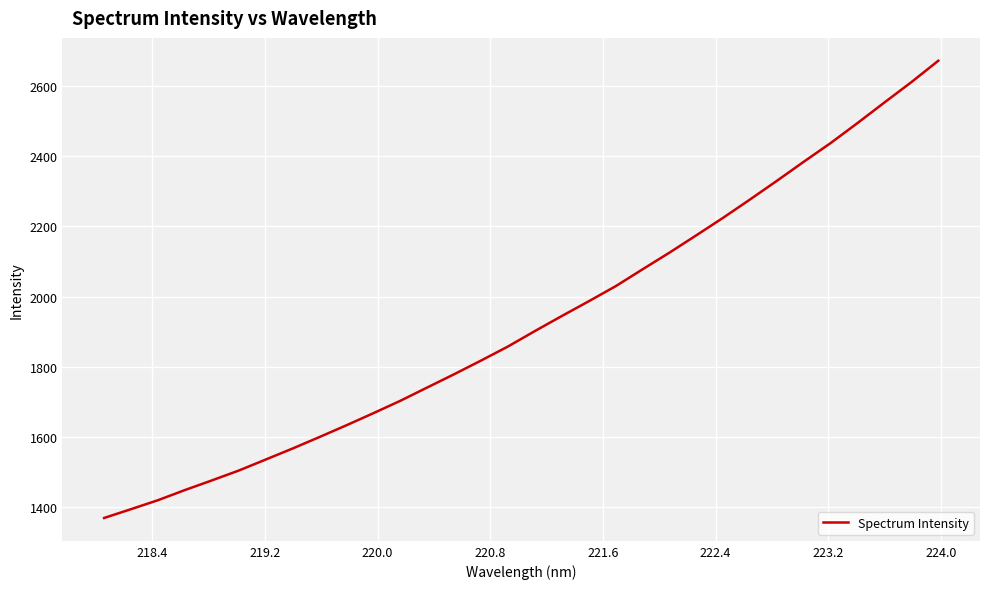

What is the smallest value displayed?

1369.7